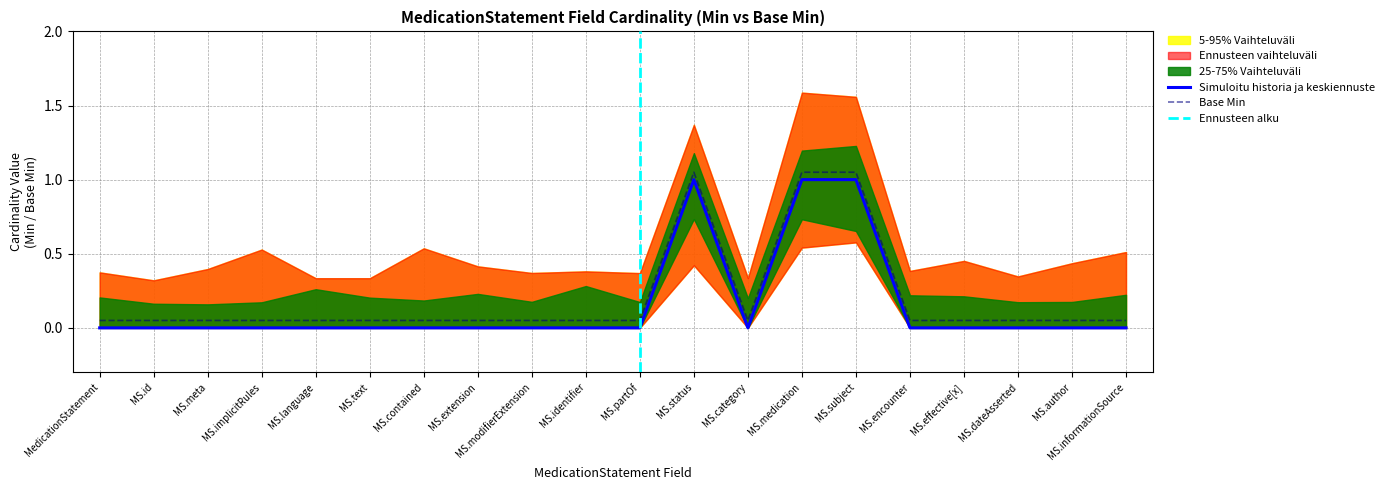

Is it true that Simuloitu historia ja keskiennuste equals 0.0 at MS.text?

True